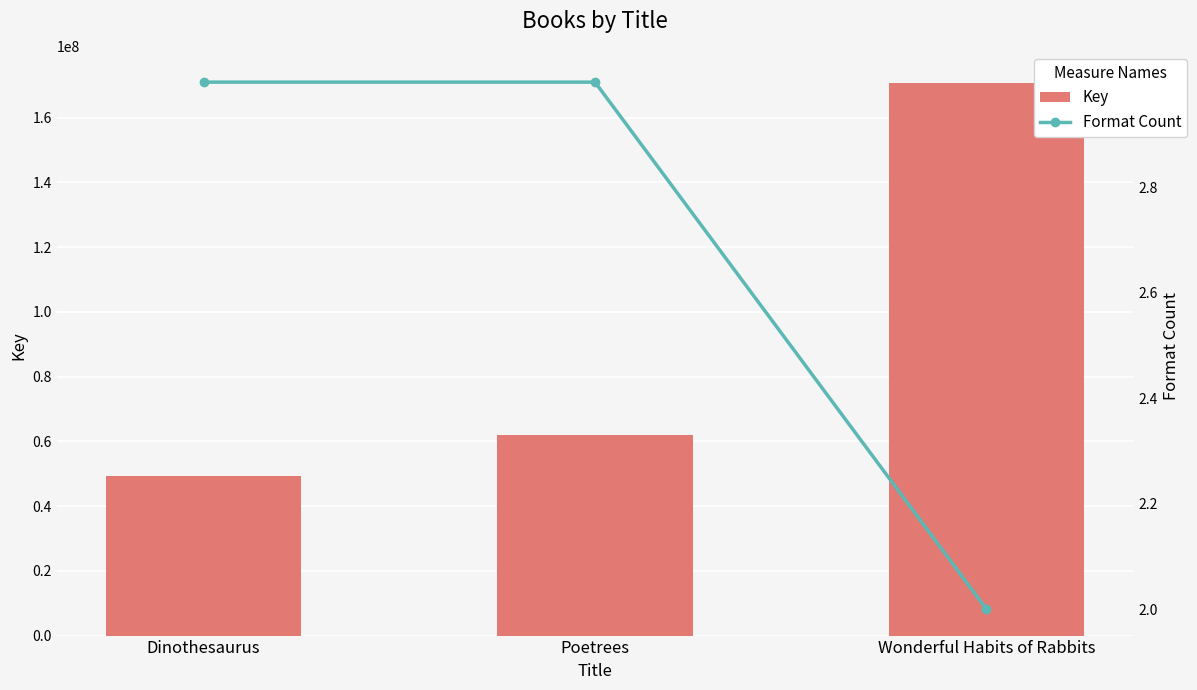

Reading right to left, list all the values displayed in this chart.

Key: 170568023	61878871	49418624
Format Count: 2	3	3